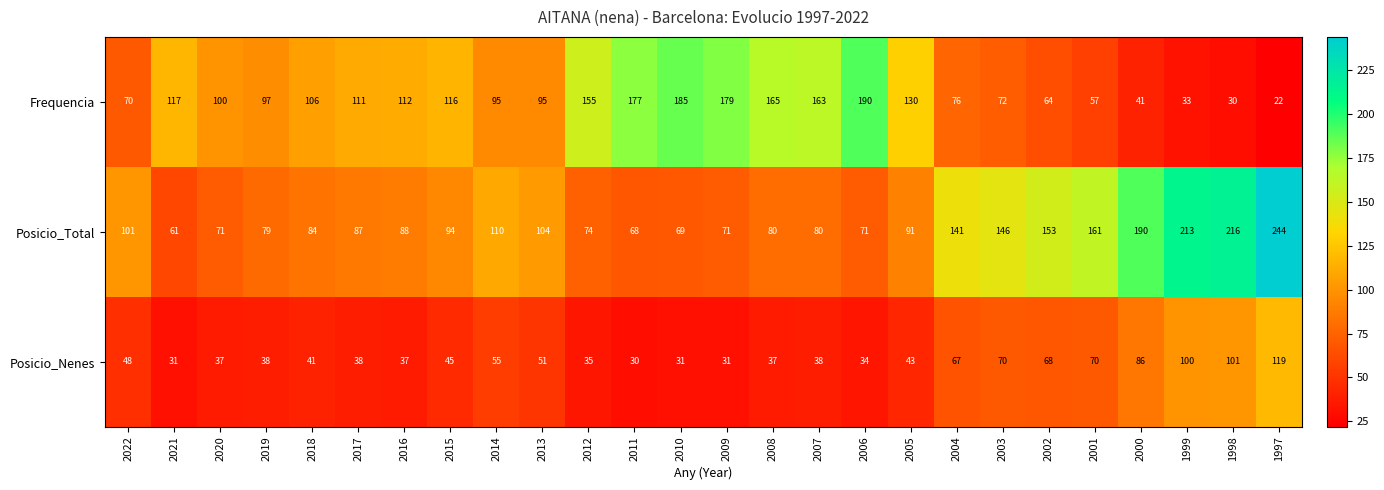

What is the minimum value shown in the chart?

22